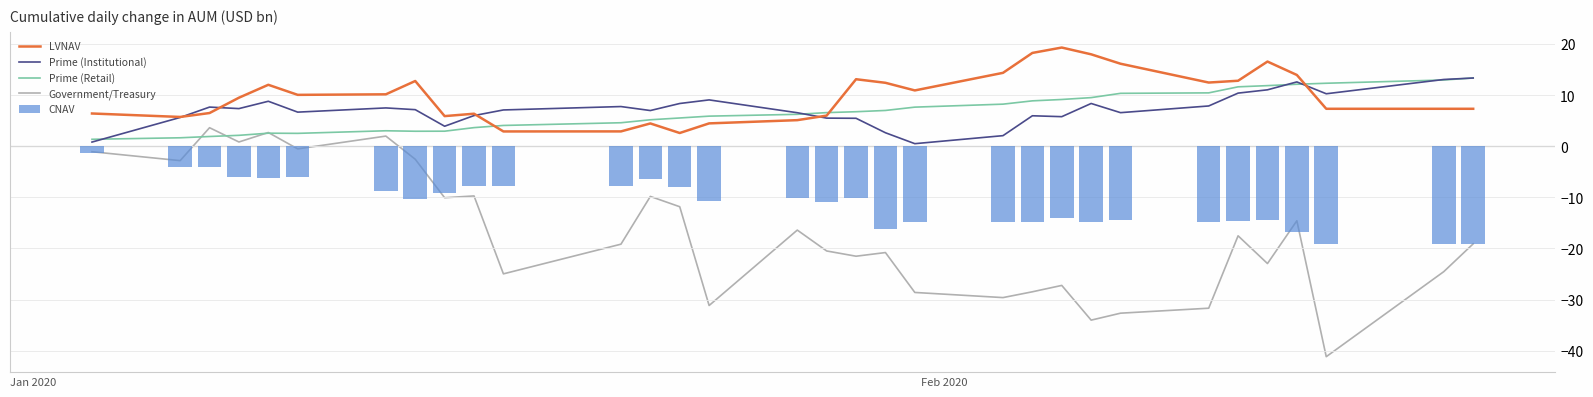

What is the average value of the CNAV series?

-11.2